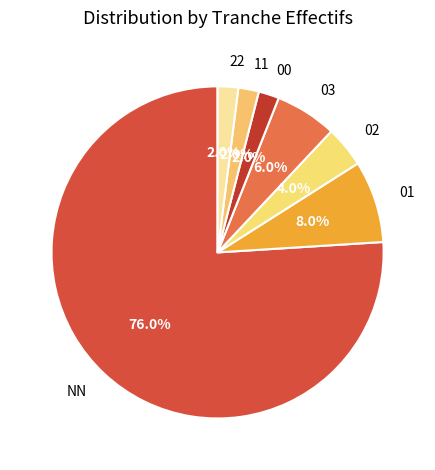

Which category has the biggest portion of the pie?

NN